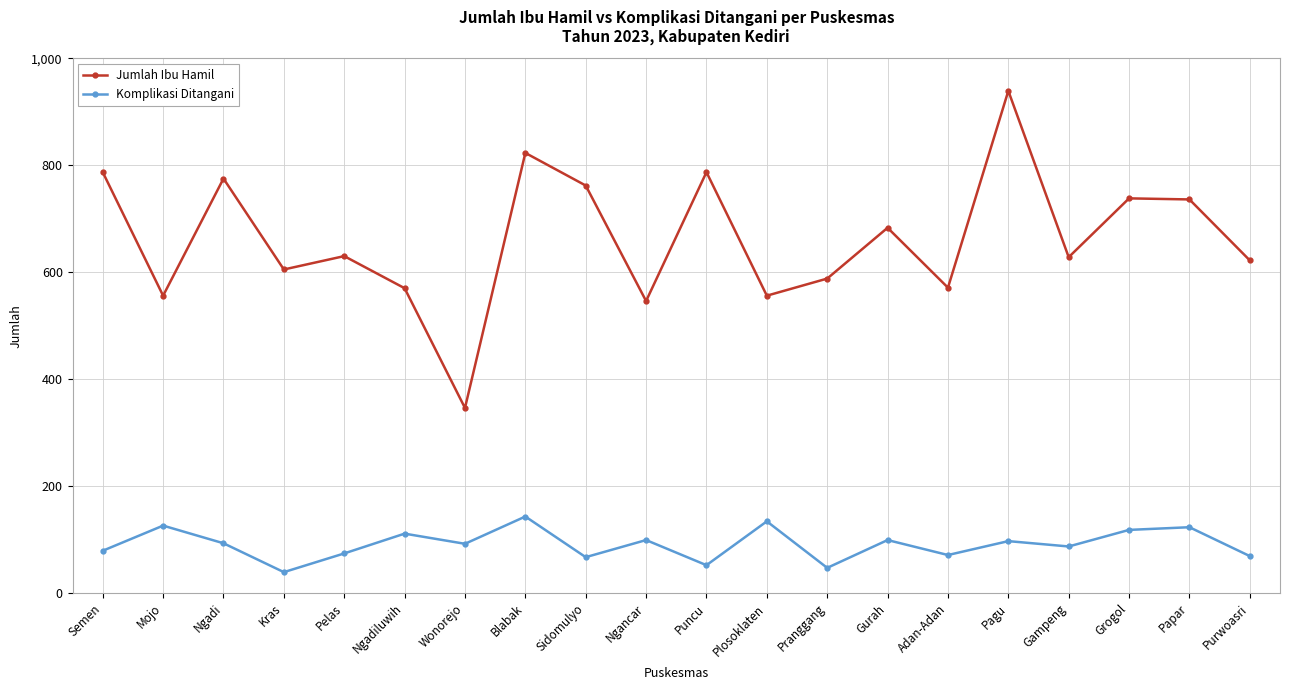

What is the spread (max minus min) of values at Ngancar?

447